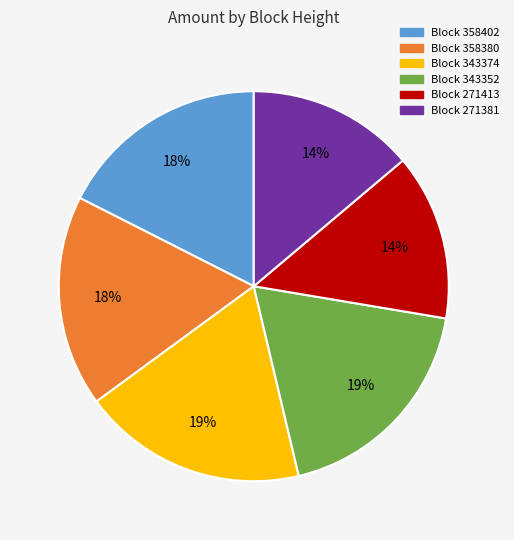

To the nearest percent, what is the average slice percentage?

17%